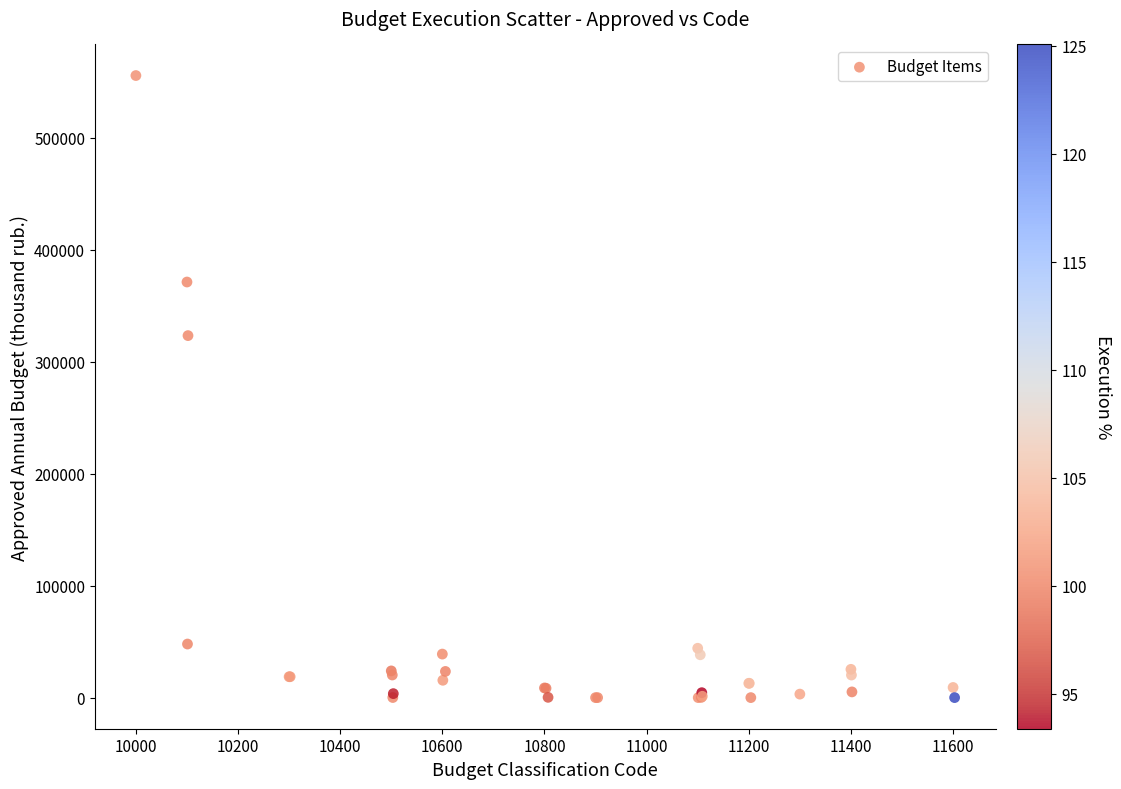

What Y value in the scatter plot is closest to 277693?

323205.0